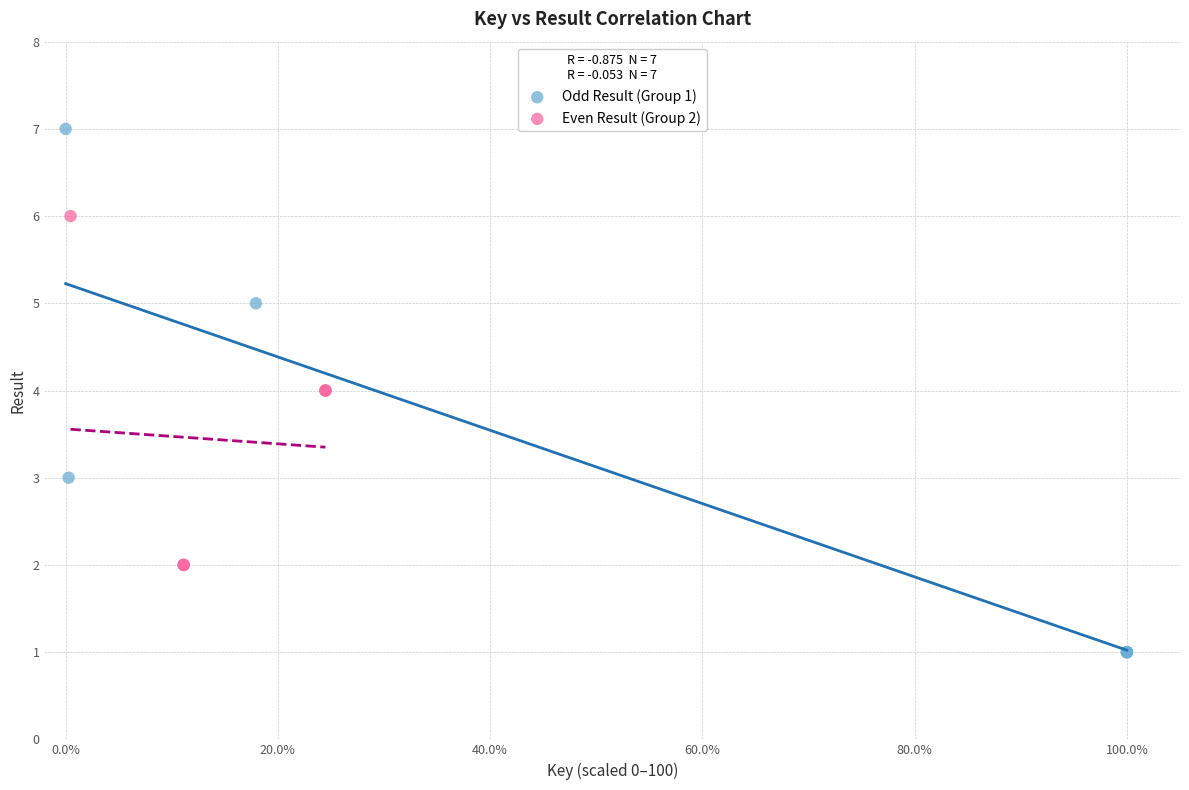

Which series contains the lowest Y value?

Odd Result (Group 1)